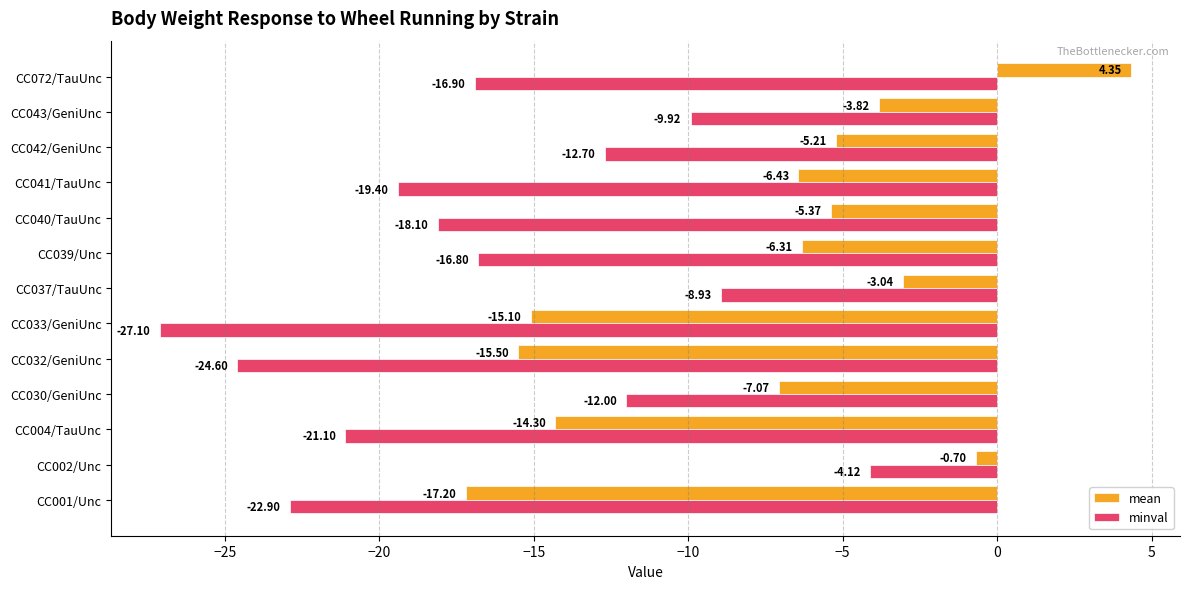

What is the minimum value shown in the chart?

-27.1